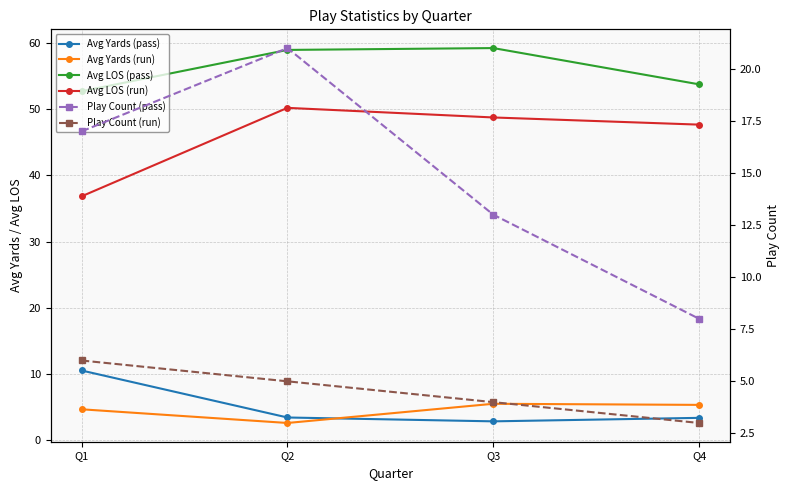

Reading left to right, extract all data points from this chart.

Avg Yards (pass): Q1=10.5	Q2=3.4	Q3=2.8	Q4=3.4
Avg Yards (run): Q1=4.7	Q2=2.6	Q3=5.5	Q4=5.3
Avg LOS (pass): Q1=52.7	Q2=59.0	Q3=59.2	Q4=53.8
Avg LOS (run): Q1=36.8	Q2=50.2	Q3=48.8	Q4=47.7
Play Count (pass): Q1=17.0	Q2=21.0	Q3=13.0	Q4=8.0
Play Count (run): Q1=6.0	Q2=5.0	Q3=4.0	Q4=3.0